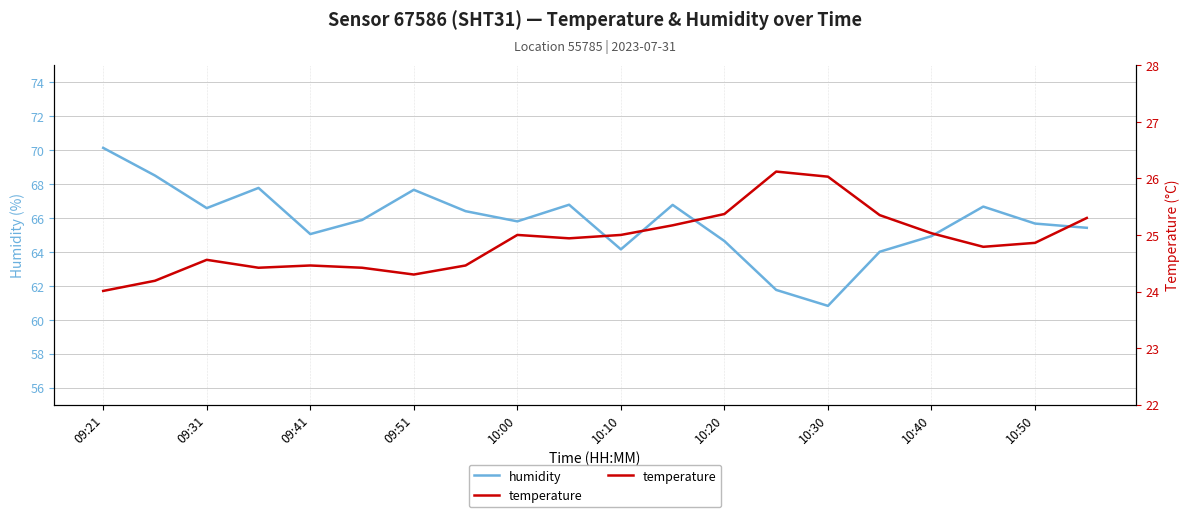

True or false: humidity and temperature intersect in this chart.

False